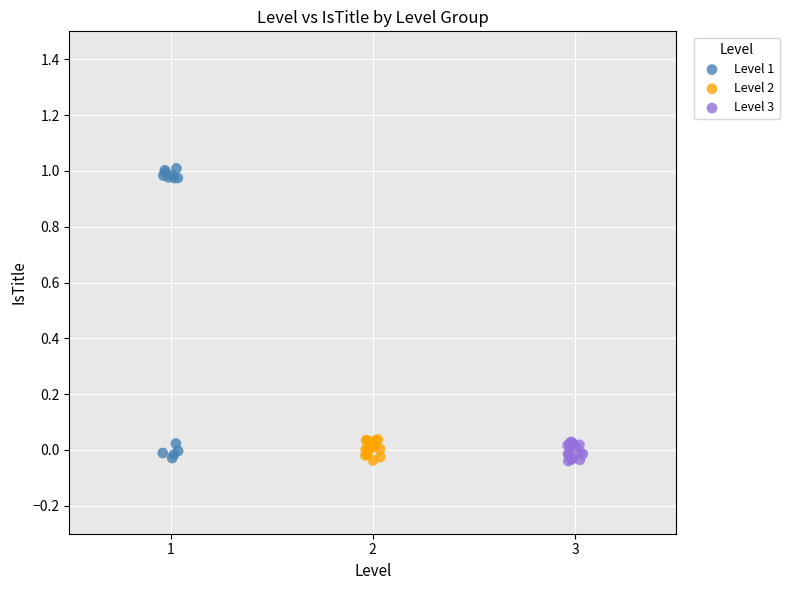

Which series reaches the maximum Y coordinate?

Level 1